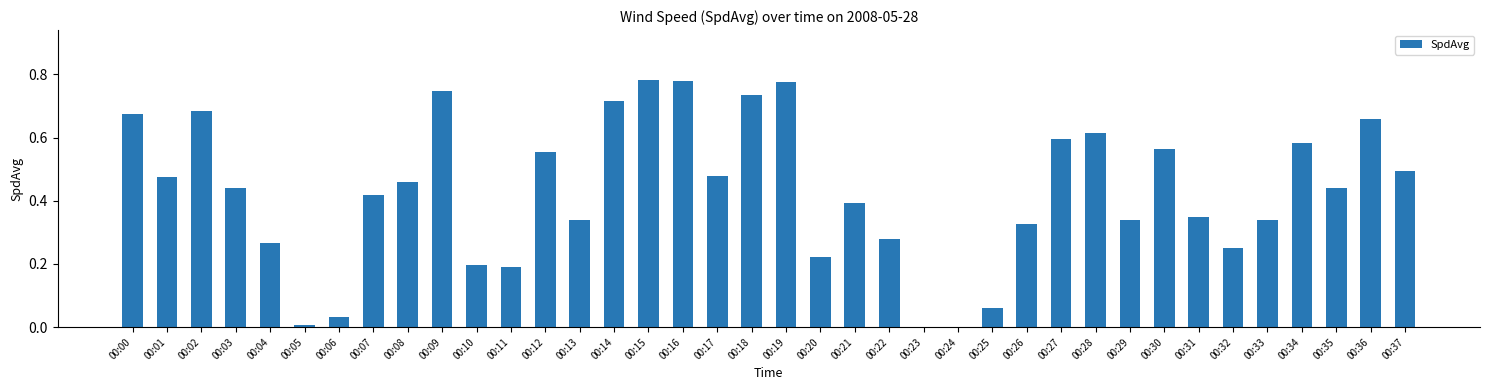

Is it true that the value at 00:14 is 1.1?

False